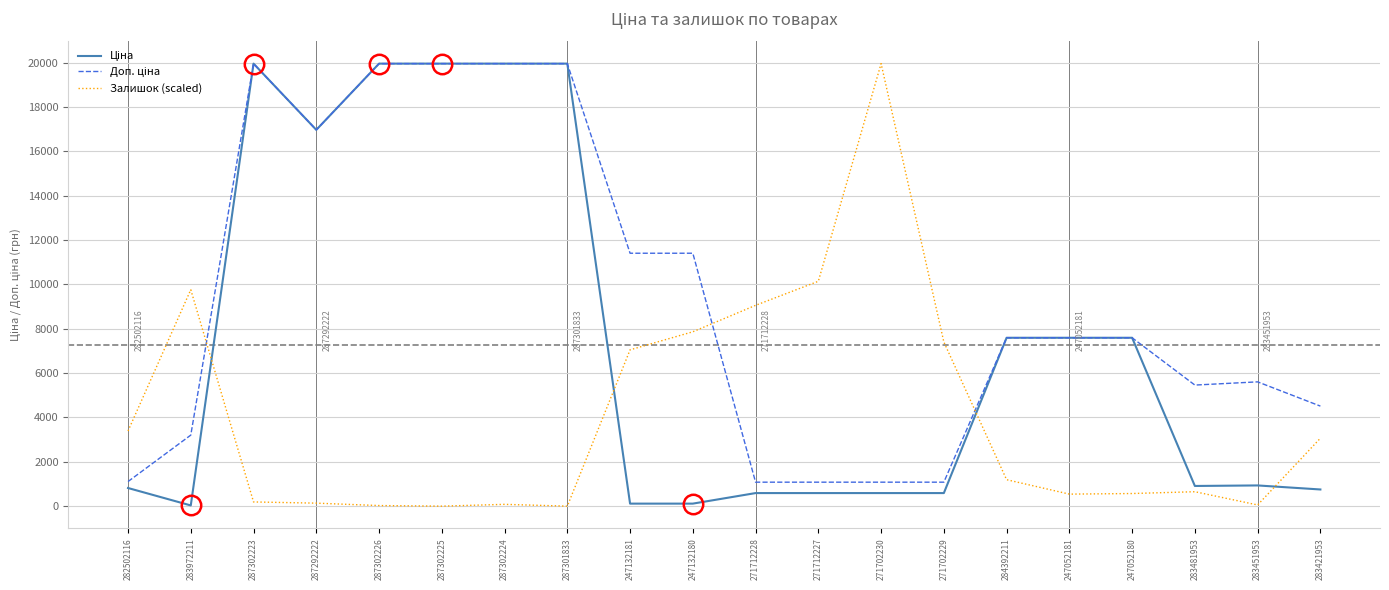

What is the total value across all series at 287302225?

39928.3